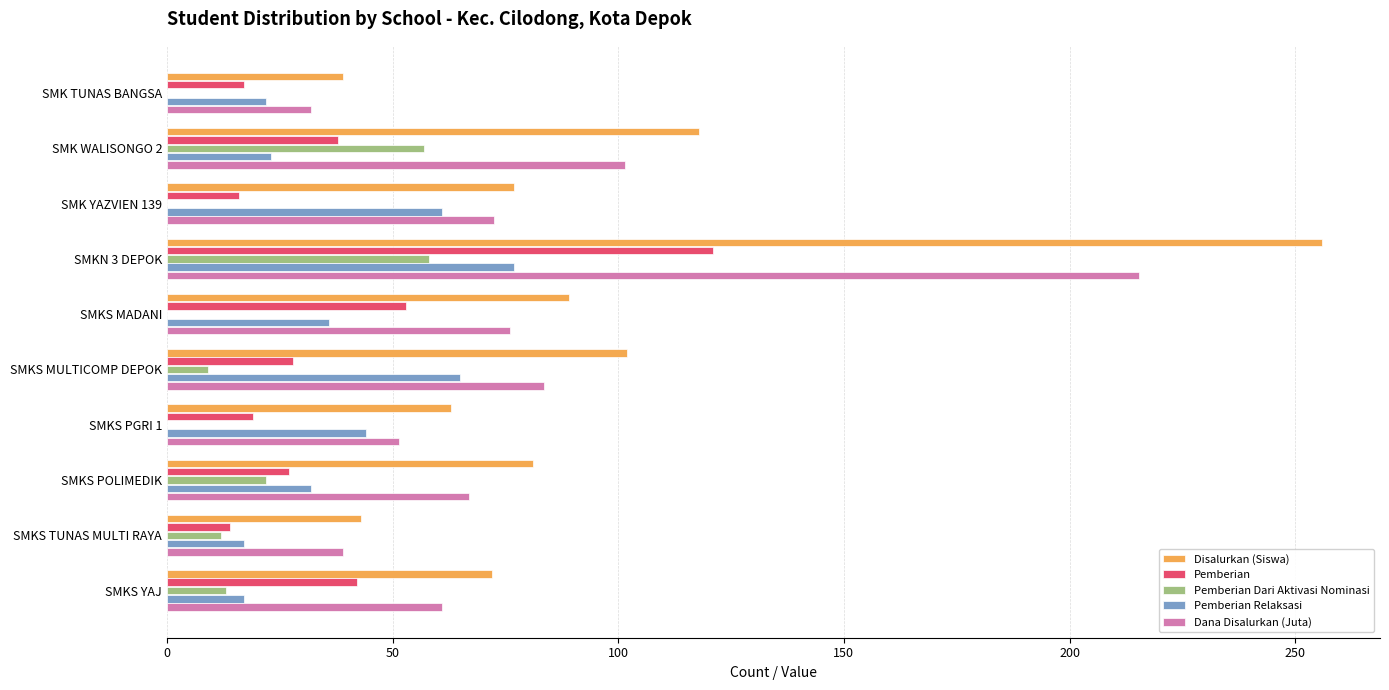

What is the sum of all Disalurkan (Siswa) values?

940.0